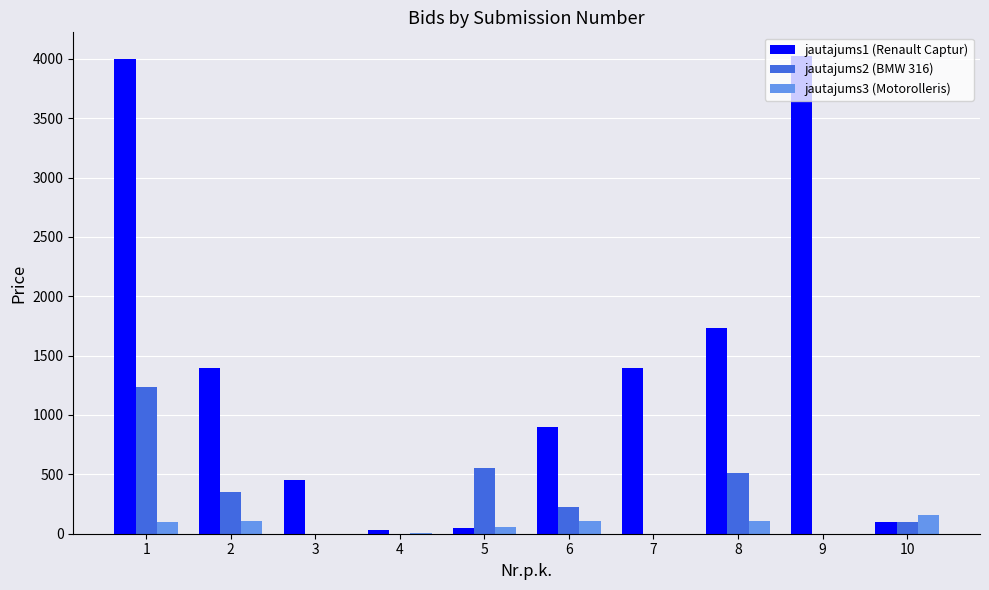

Does the chart contain stacked bars?

No